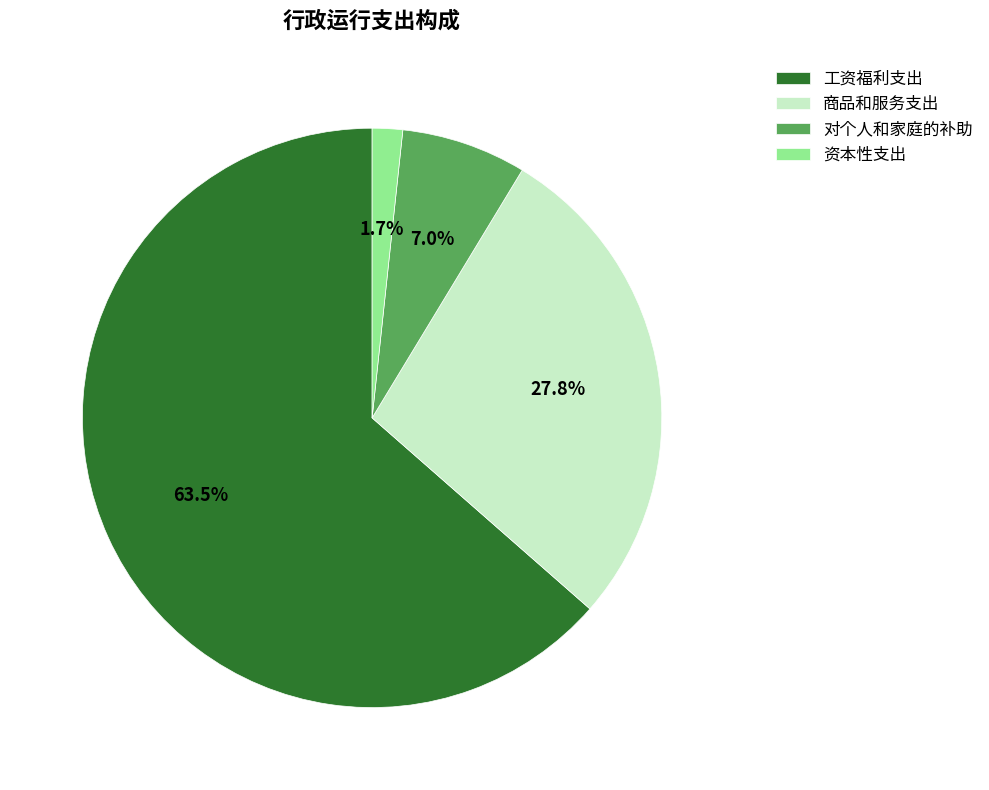

What percentage do 工资福利支出 and 对个人和家庭的补助 together represent?

70.5%